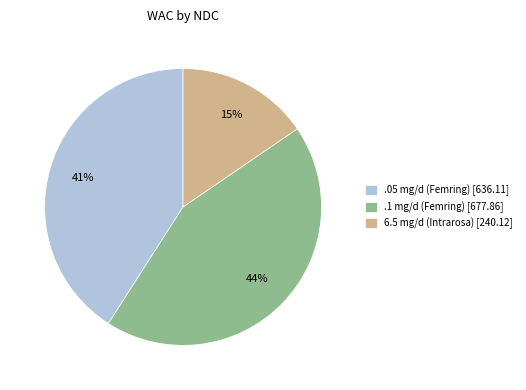

Which category has the biggest portion of the pie?

.1 mg/d (Femring) [677.86]